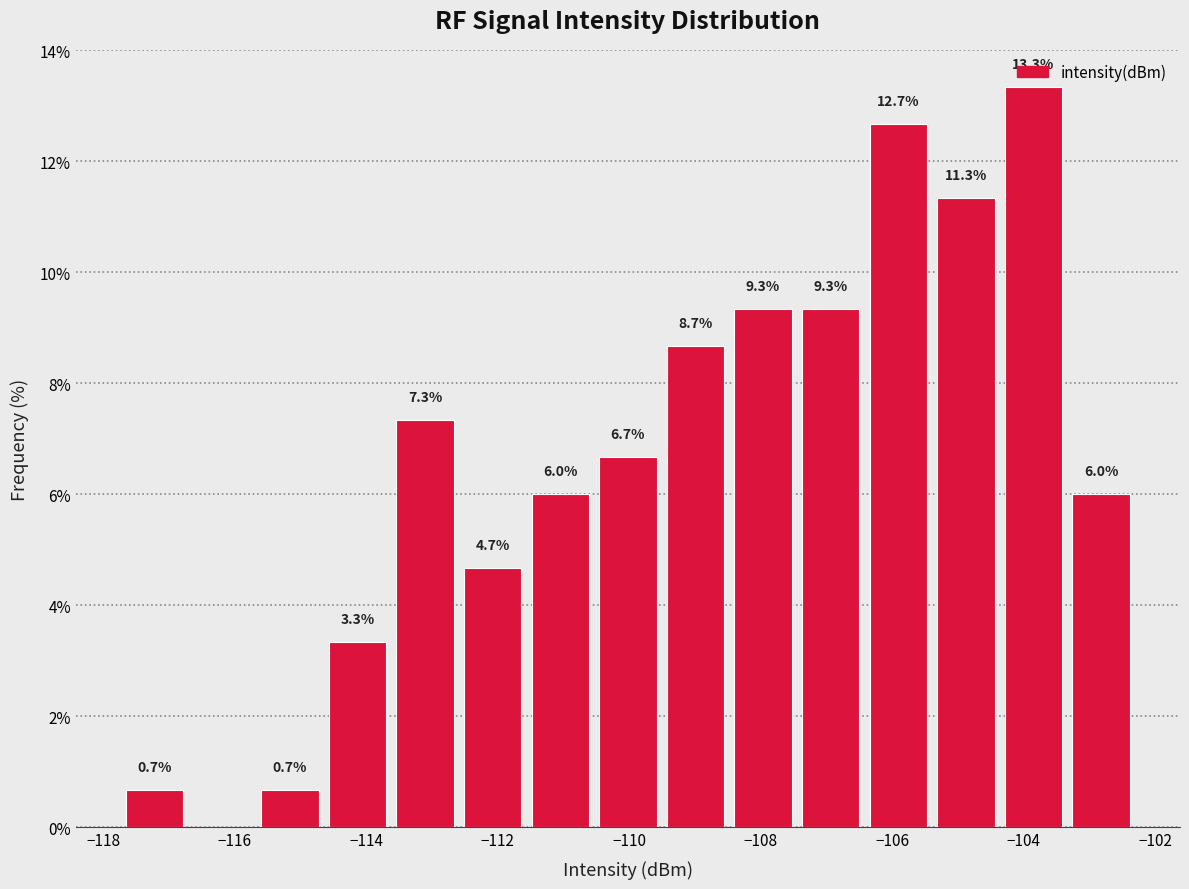

Over which range of the x-axis is the bar tallest?

-104.4 to -103.4